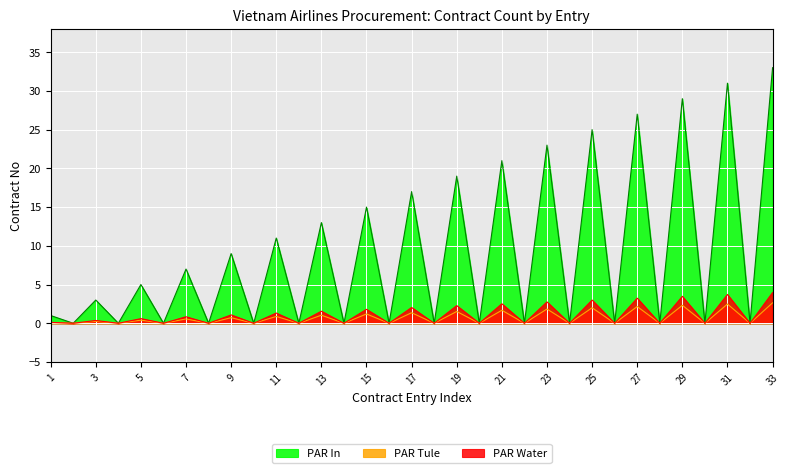

Which series has the widest spread of values?

PAR In